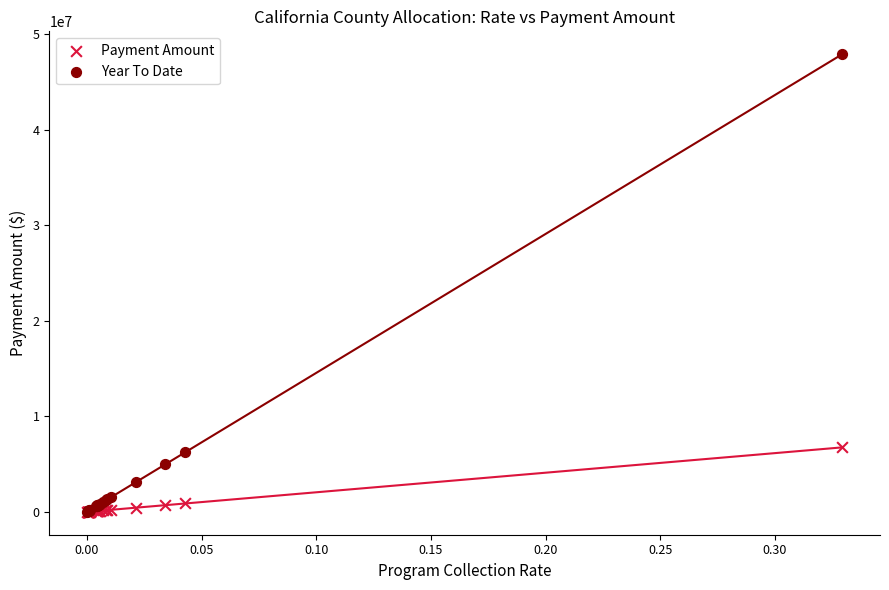

What are all the series names shown in the legend?

Payment Amount, Year To Date